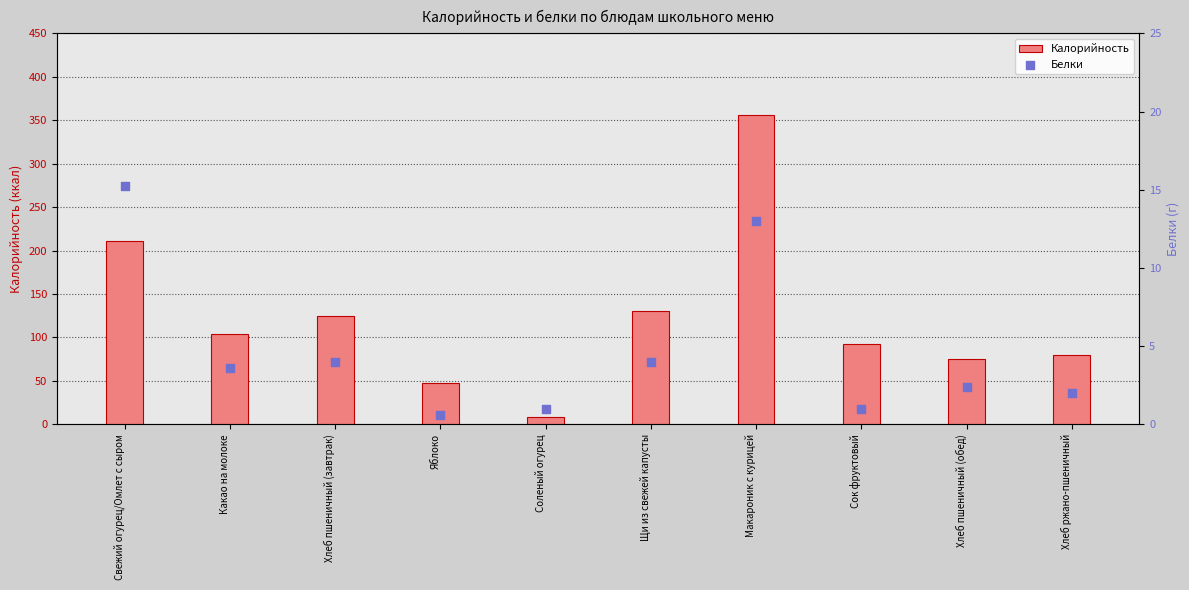

What are all the series names shown in the legend?

Калорийность, Белки